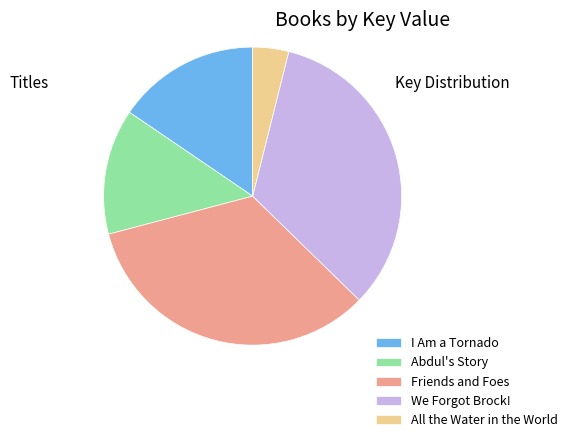

Does any single category account for the majority?

No